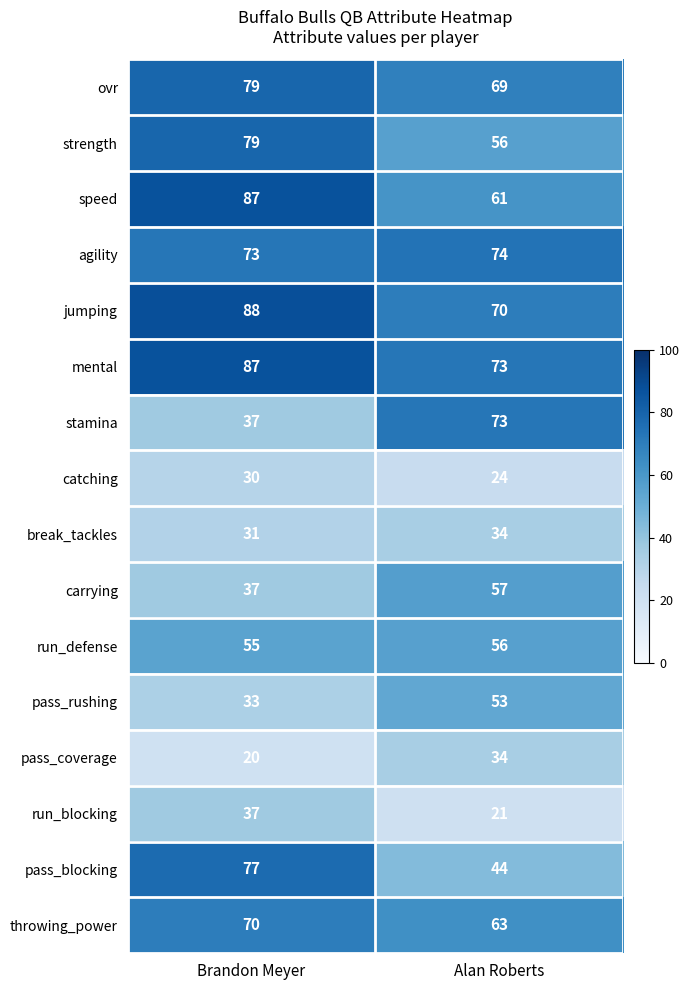

Between Brandon Meyer and Alan Roberts, which series saw the biggest shift?

stamina